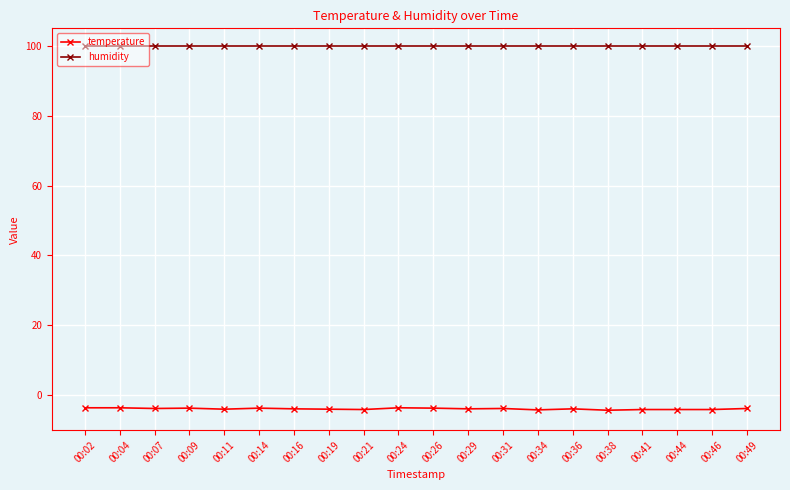

Which series has the widest spread of values?

temperature